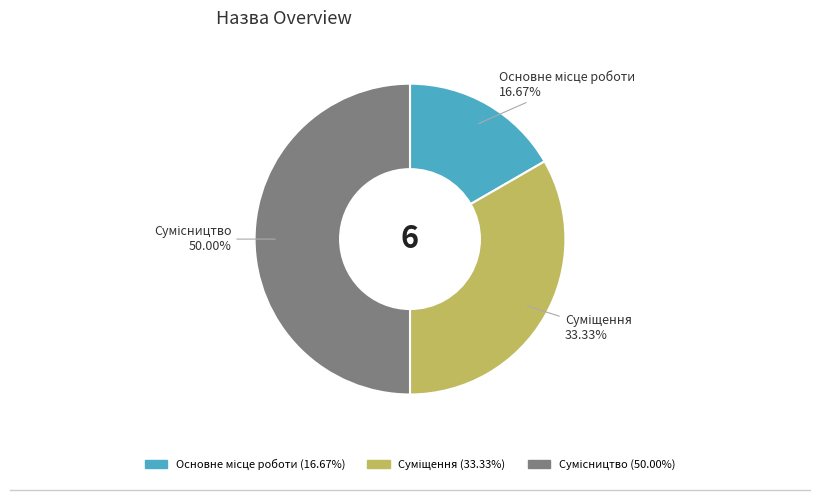

Which has a higher value, Основне місце роботи or Суміщення?

Суміщення